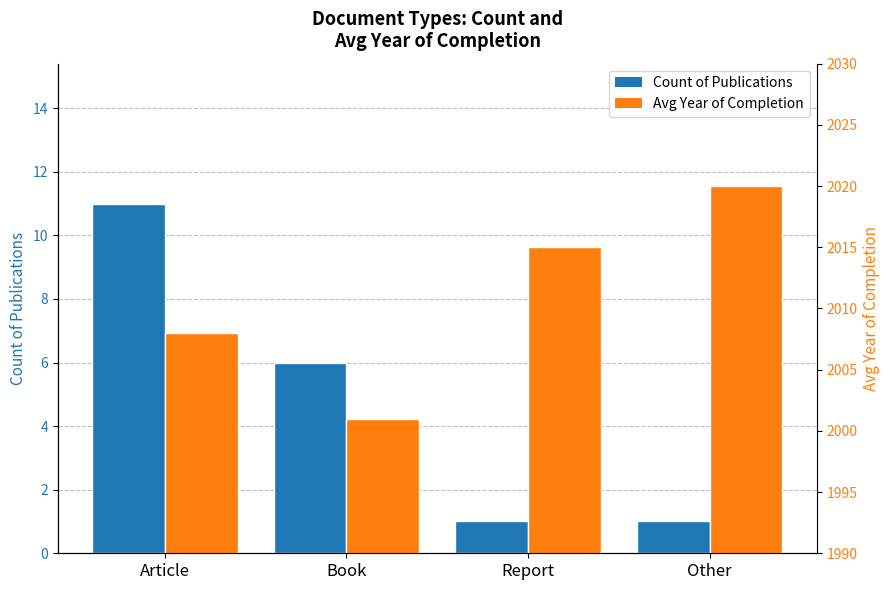

Where does the Count of Publications series first go above 6?

Article